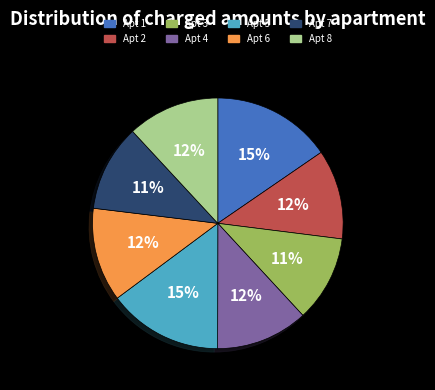

Is there any slice that represents more than half of the pie?

No